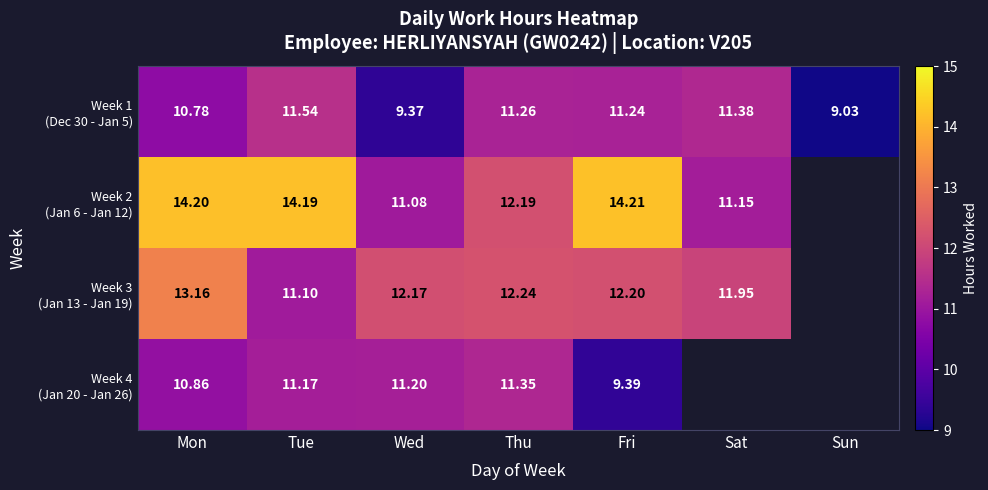

The Week 3 (Jan 13 - Jan 19) series shows 11.9 at Sat. True or false?

True